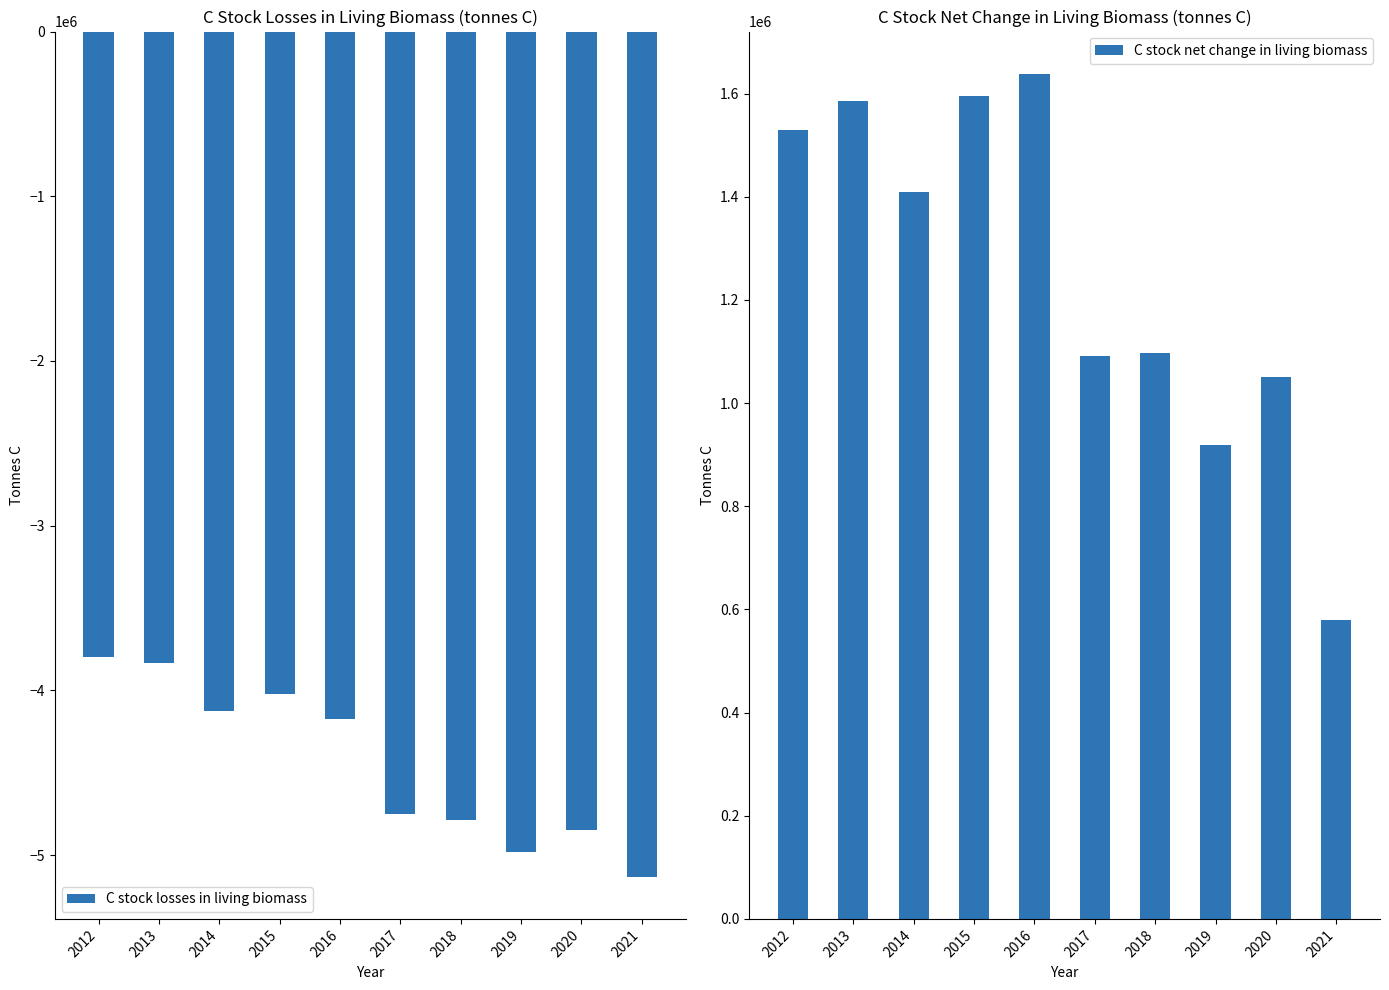

What is the lowest value of the C stock losses in living biomass series?

-5130797